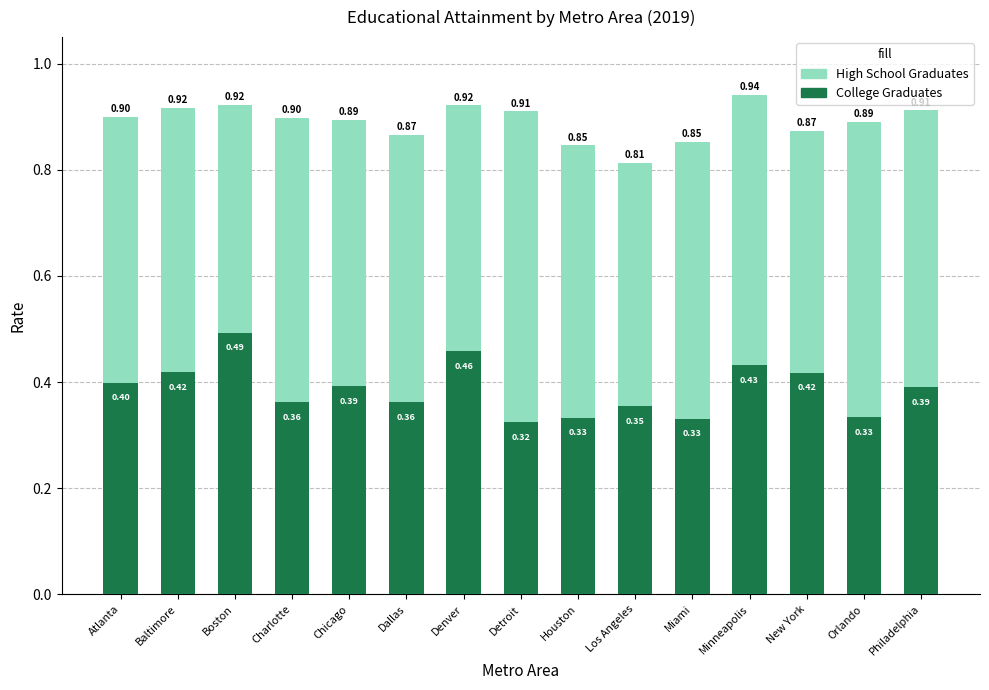

Which category has the highest value across all series?

Minneapolis